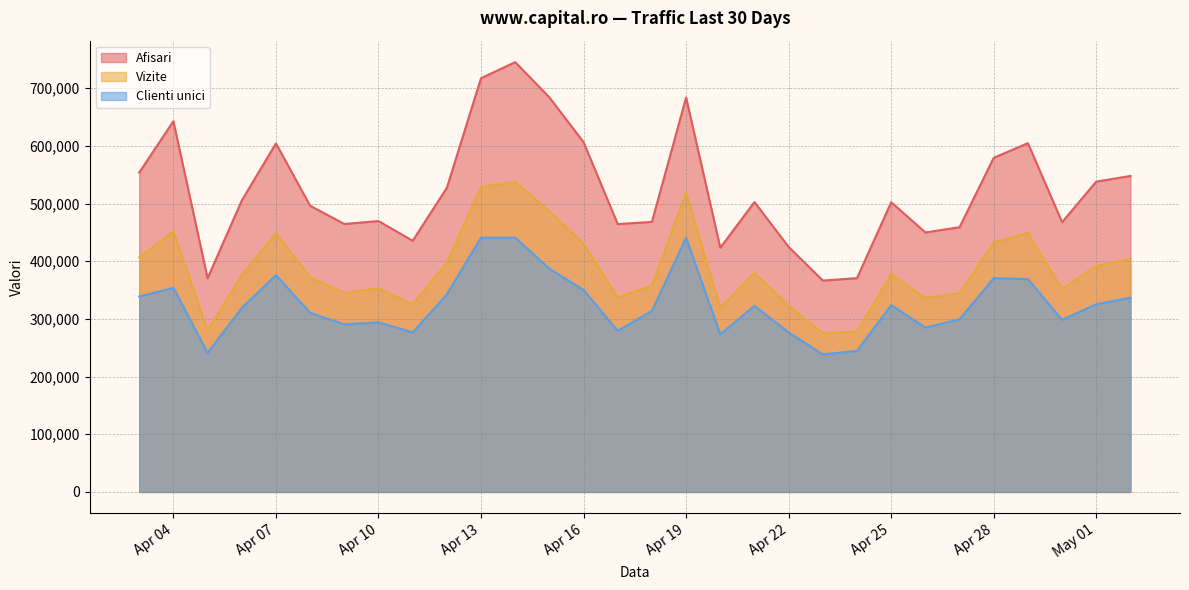

Which category has the lowest value in the Vizite series?

2024.4.23